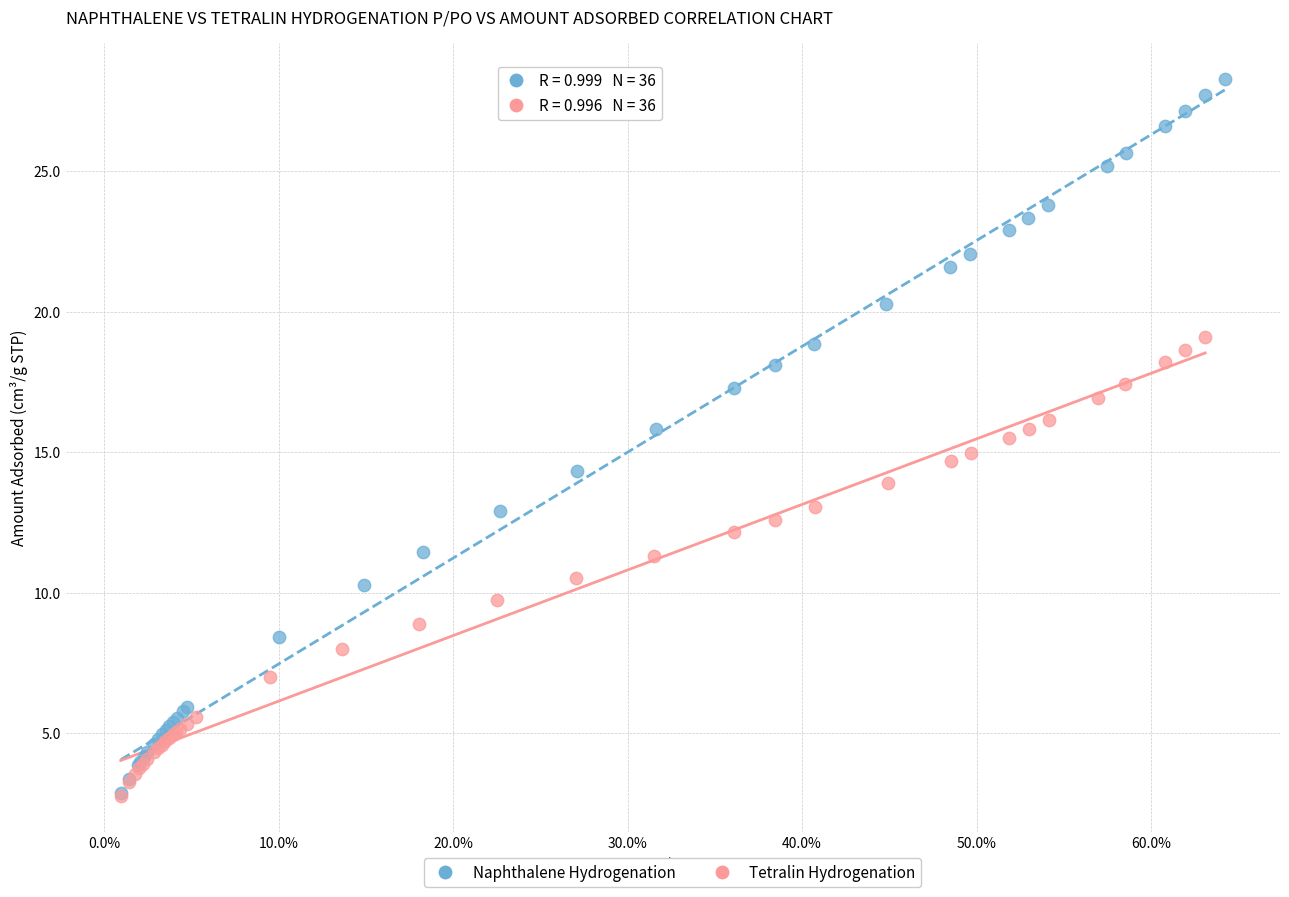

Which series has the largest Y range (max minus min)?

Naphthalene Hydrogenation